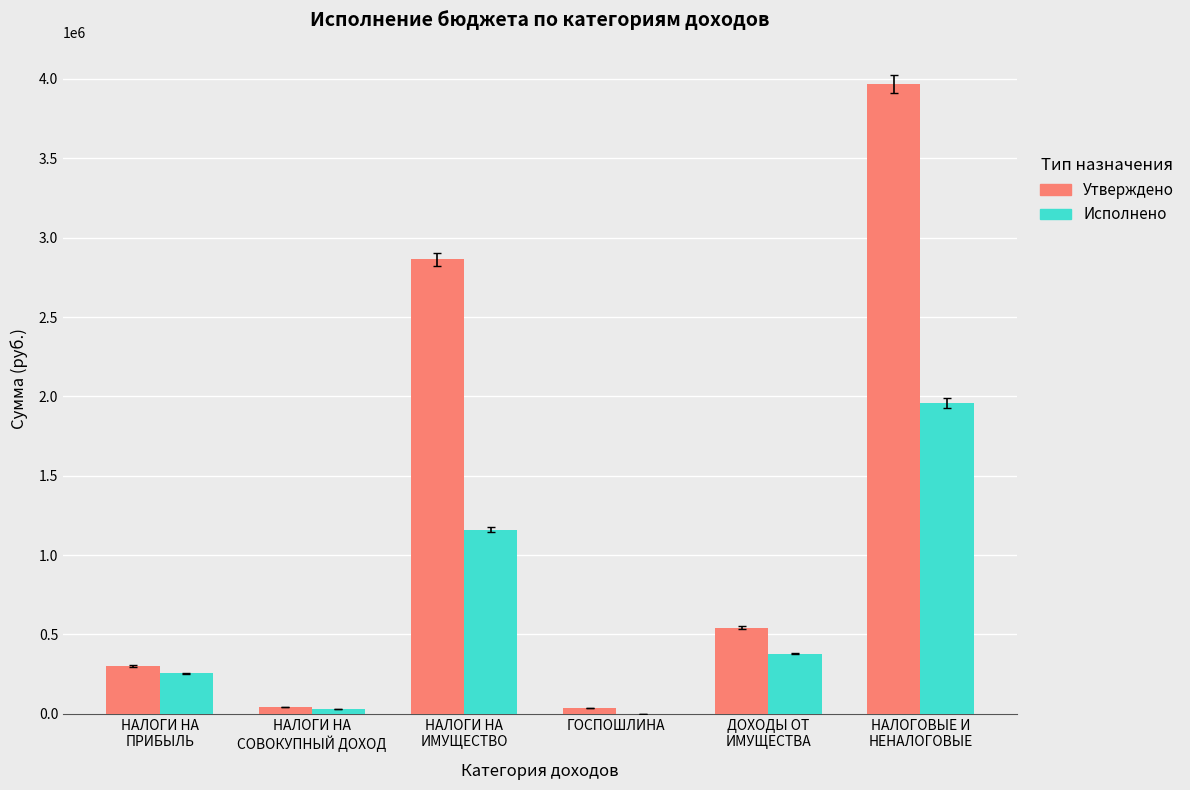

What is the greatest value displayed?

3967900.0